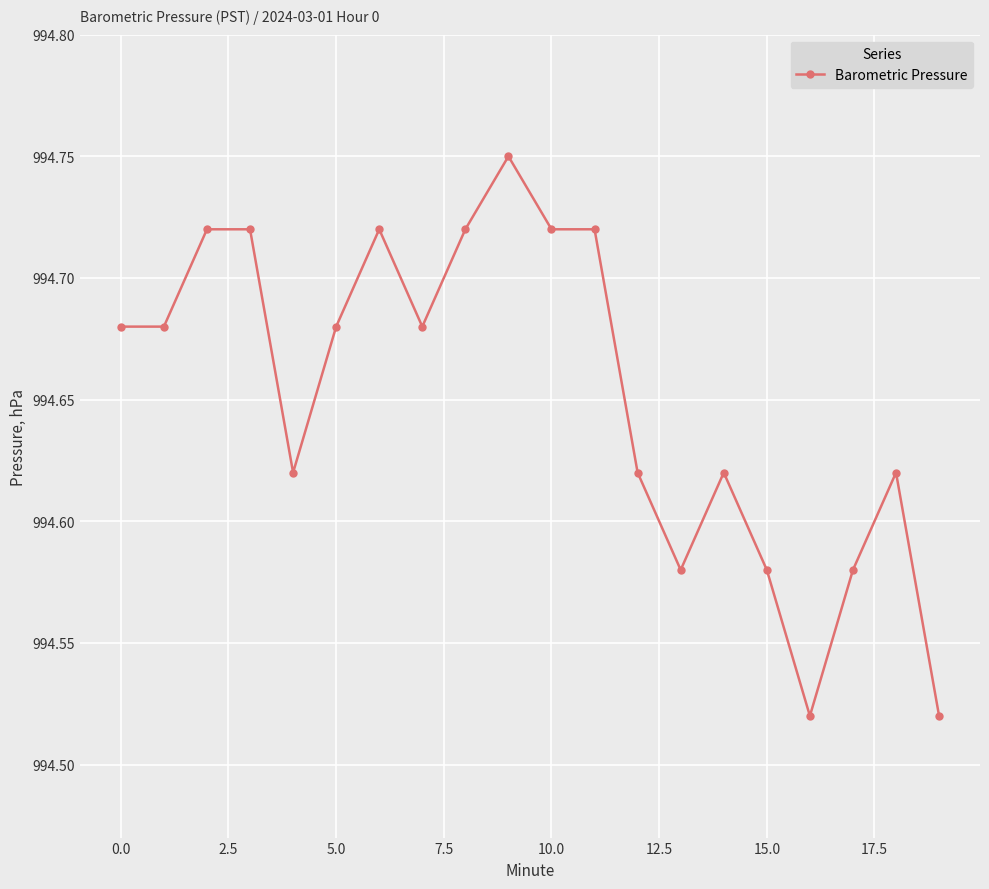

True or false: there are more than 2 points higher than both neighbors.

True